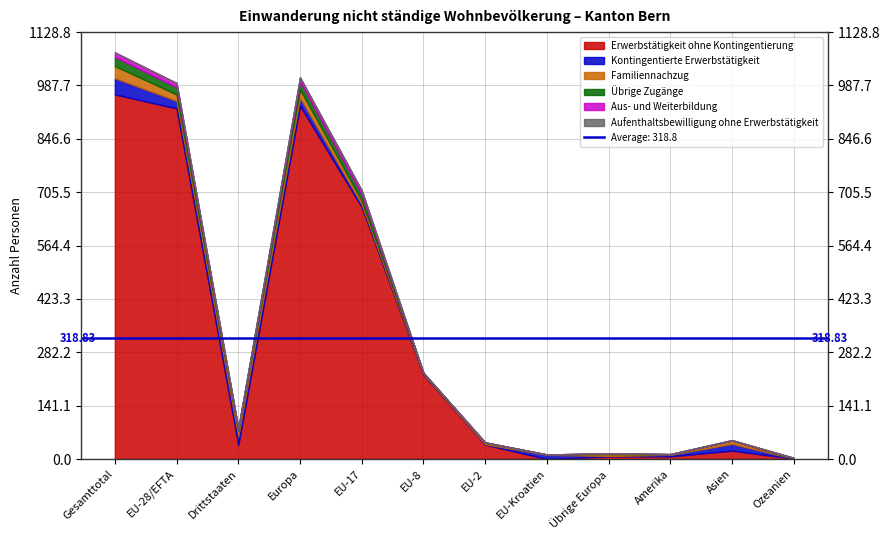

Rank the categories by Kontingentierte Erwerbstätigkeit value from lowest to highest.

Ozeanien, EU-8, EU-2, Übrige Europa, Amerika, EU-17, EU-Kroatien, Asien, EU-28/EFTA, Europa, Drittstaaten, Gesamttotal